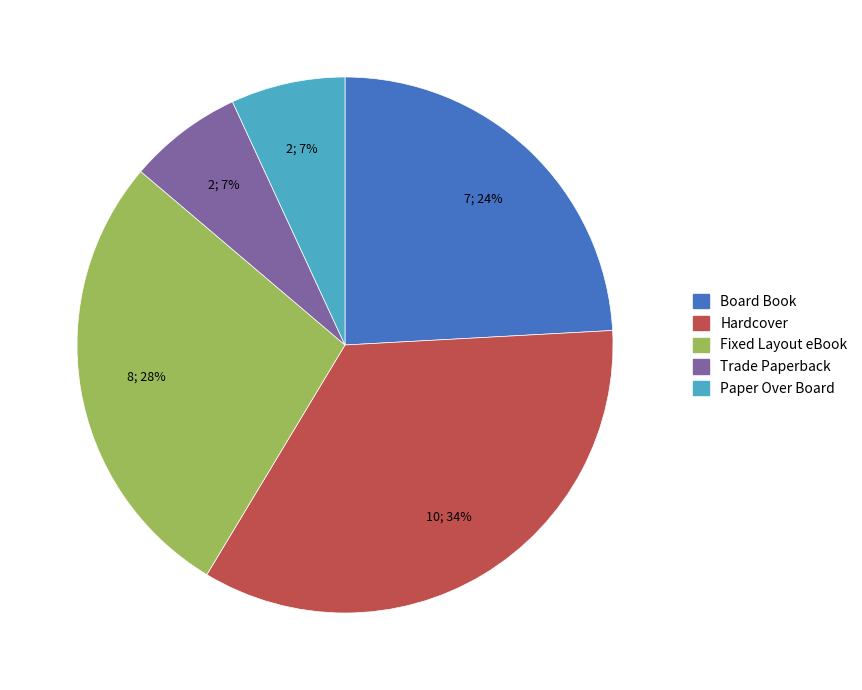

Between Fixed Layout eBook and Board Book, which is larger?

Fixed Layout eBook